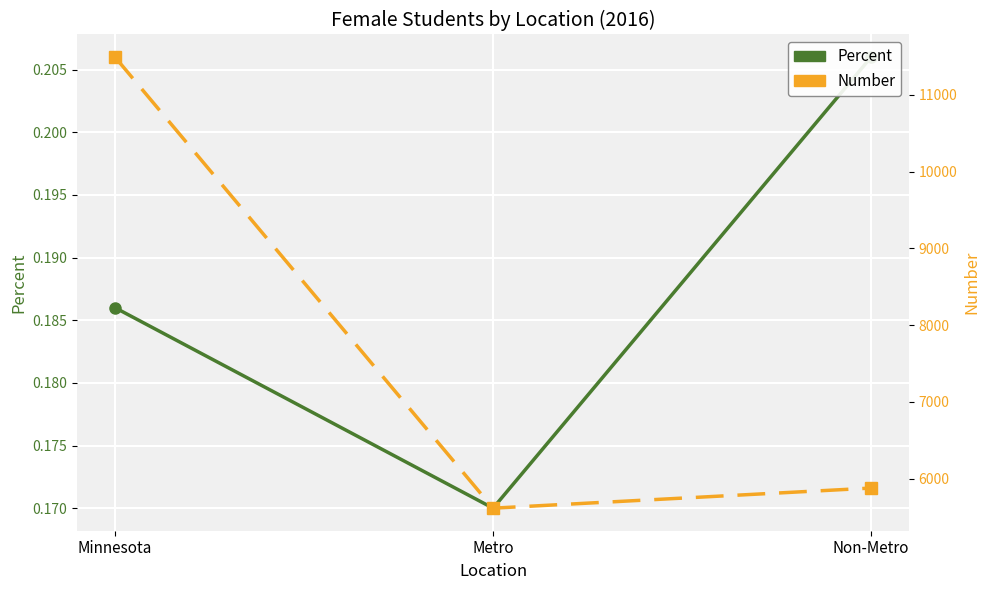

What is the smallest value displayed?

0.2